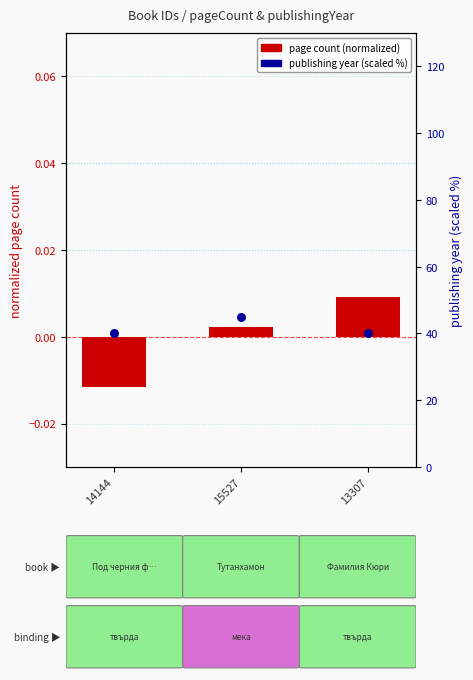

Which series contains the highest Y value?

publishing year %